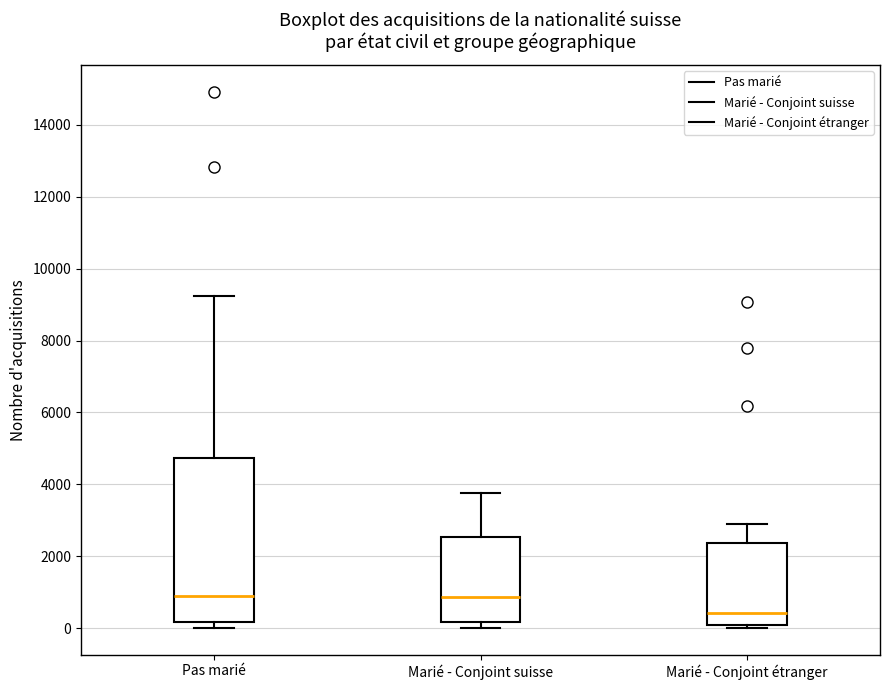

Comparing the boxes themselves (not the whiskers), which one is the tallest?

Pas marié